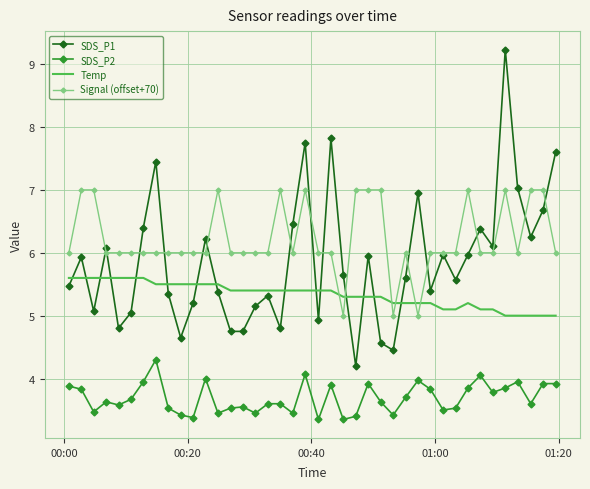

How many interior local peaks does the SDS_P1 series have?

12